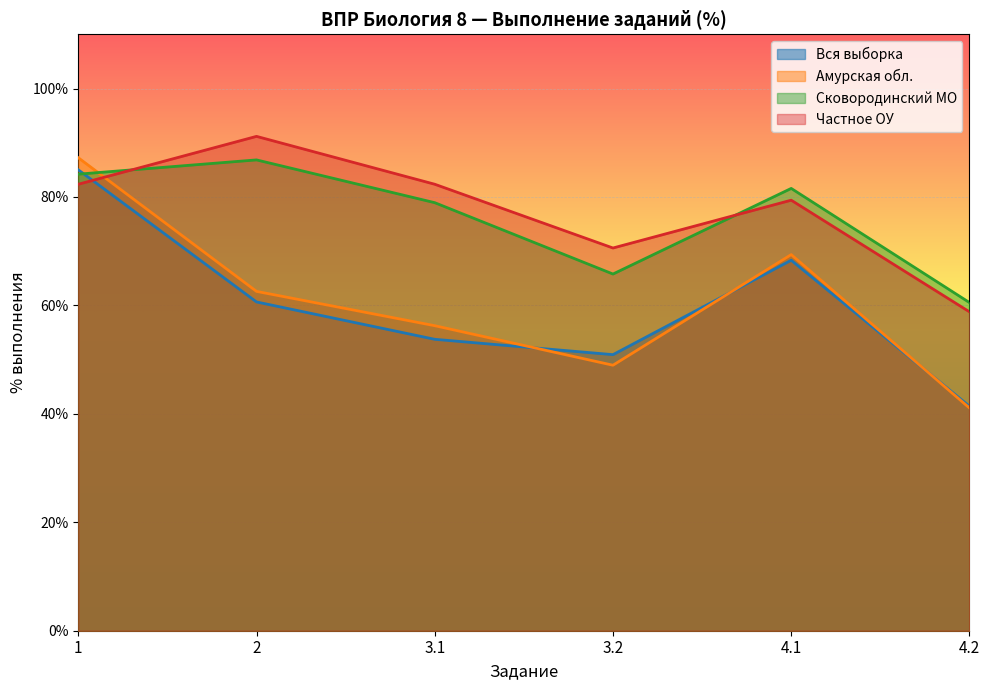

What is the spread (max minus min) of values at 1?

4.9